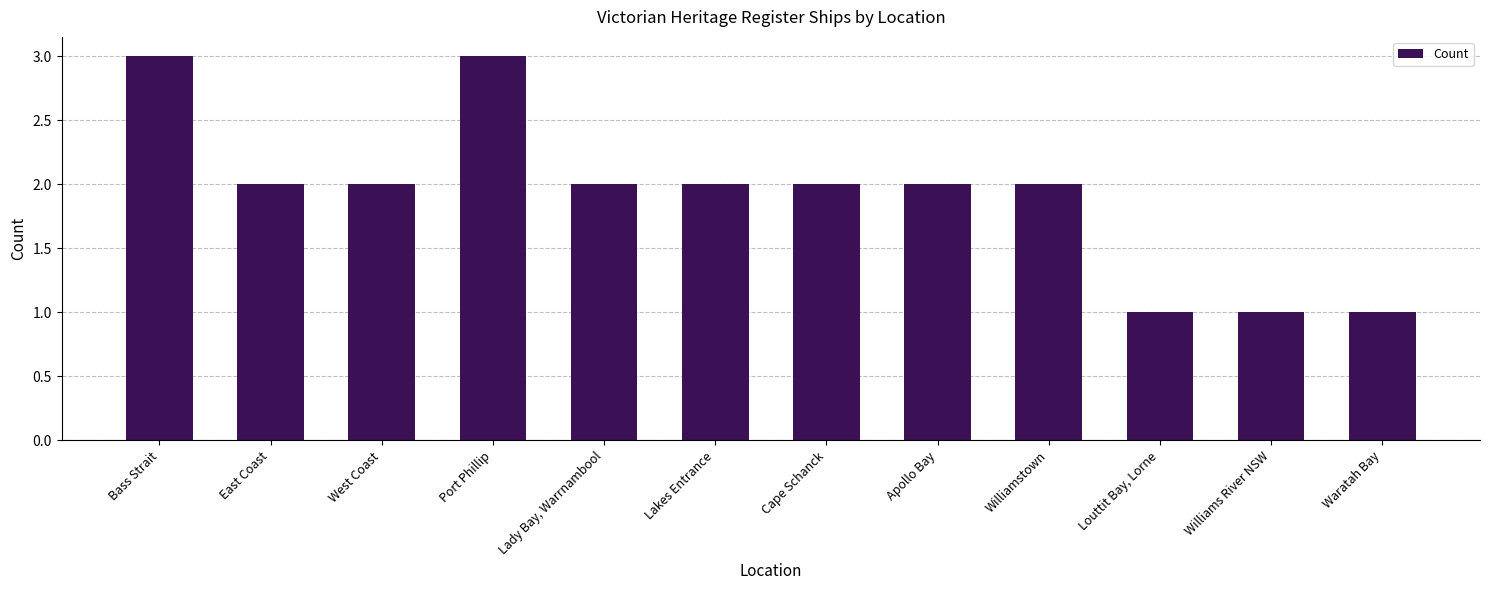

What is the ratio of the value at Louttit Bay, Lorne to the value at Lakes Entrance?

0.5